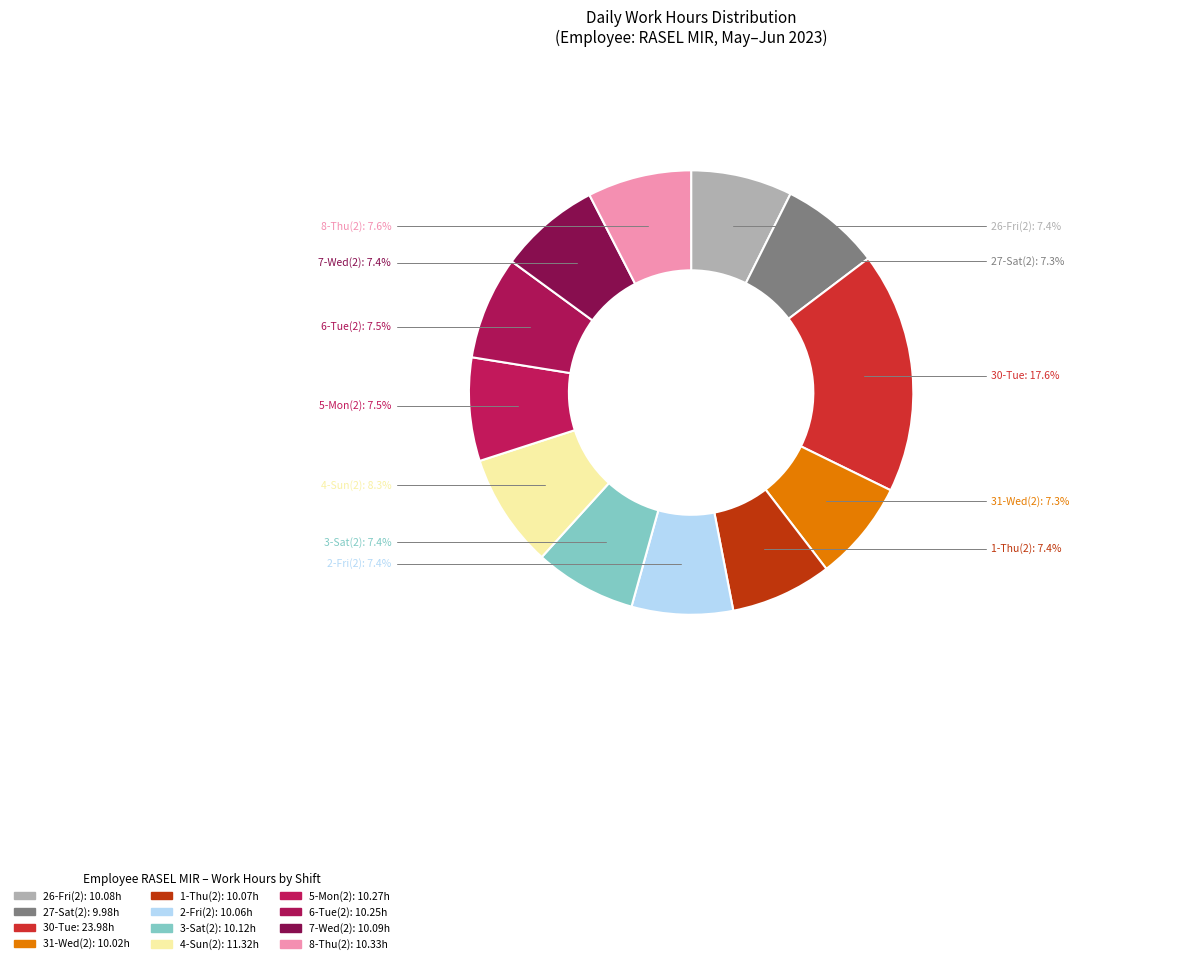

To the nearest percent, what is the combined percentage of 5-Mon(2) and 8-Thu(2)?

15%